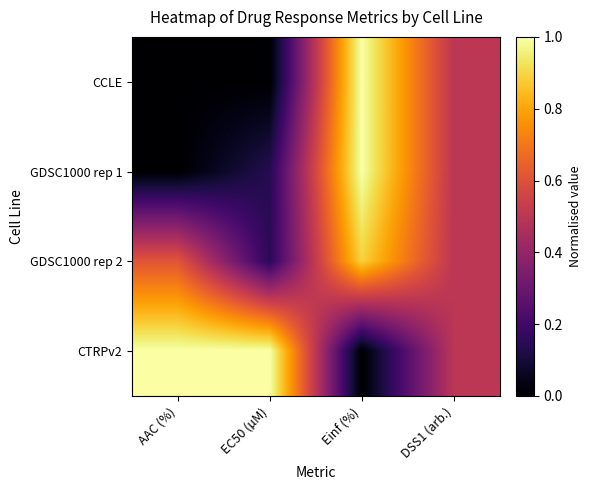

Reading left to right, list all the values displayed in this chart.

CCLE: AAC (%)=0.0	EC50 (µM)=0.0	Einf (%)=1.0	DSS1 (arb.)=0.5
GDSC1000 rep 1: AAC (%)=0.0	EC50 (µM)=0.1	Einf (%)=1.0	DSS1 (arb.)=0.5
GDSC1000 rep 2: AAC (%)=0.6	EC50 (µM)=0.2	Einf (%)=0.9	DSS1 (arb.)=0.5
CTRPv2: AAC (%)=1.0	EC50 (µM)=1.0	Einf (%)=0.0	DSS1 (arb.)=0.5